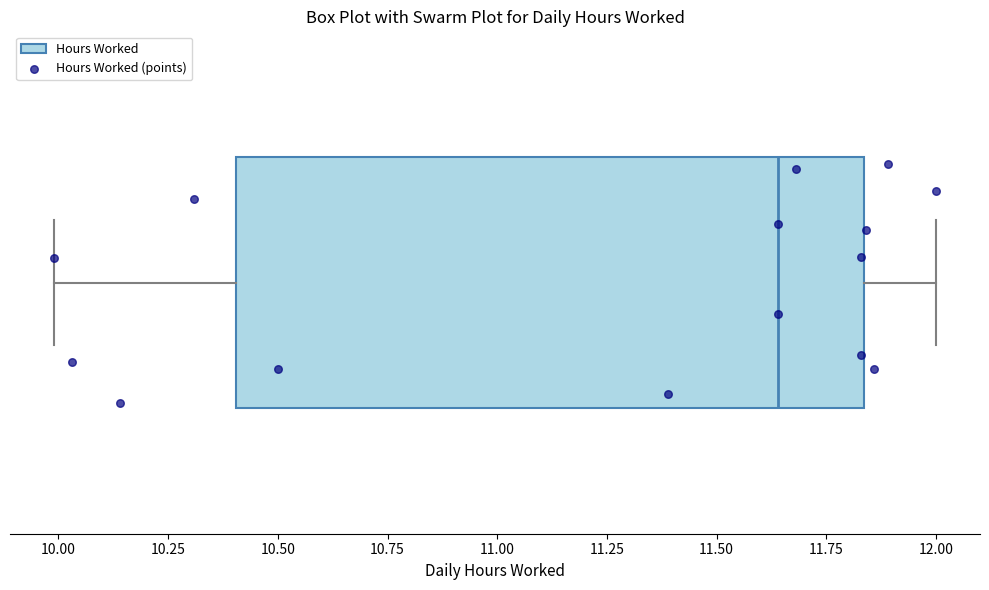

Read this box plot against the x-axis: the position of the median line, the range covered by the box, and the ends of both whiskers. The values are not printed on the chart, so give them approximately, as read against the axis.

median 11.65, box 10.40 to 11.85, whiskers 10.00 to 12.00